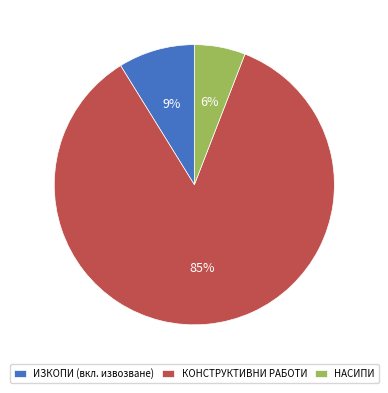

Which slice is the smallest?

НАСИПИ